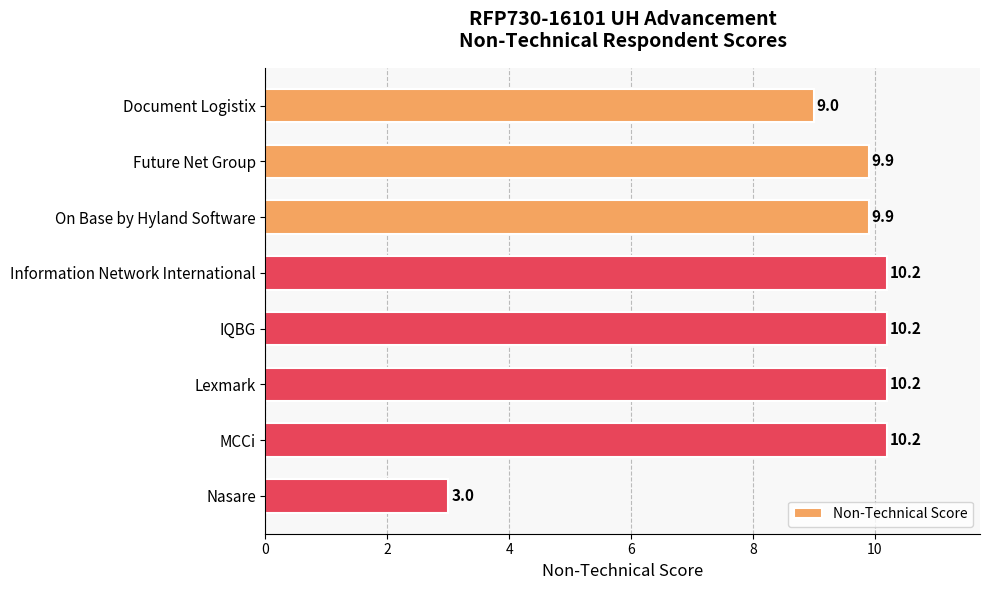

What position from the top is On Base by Hyland Software?

3